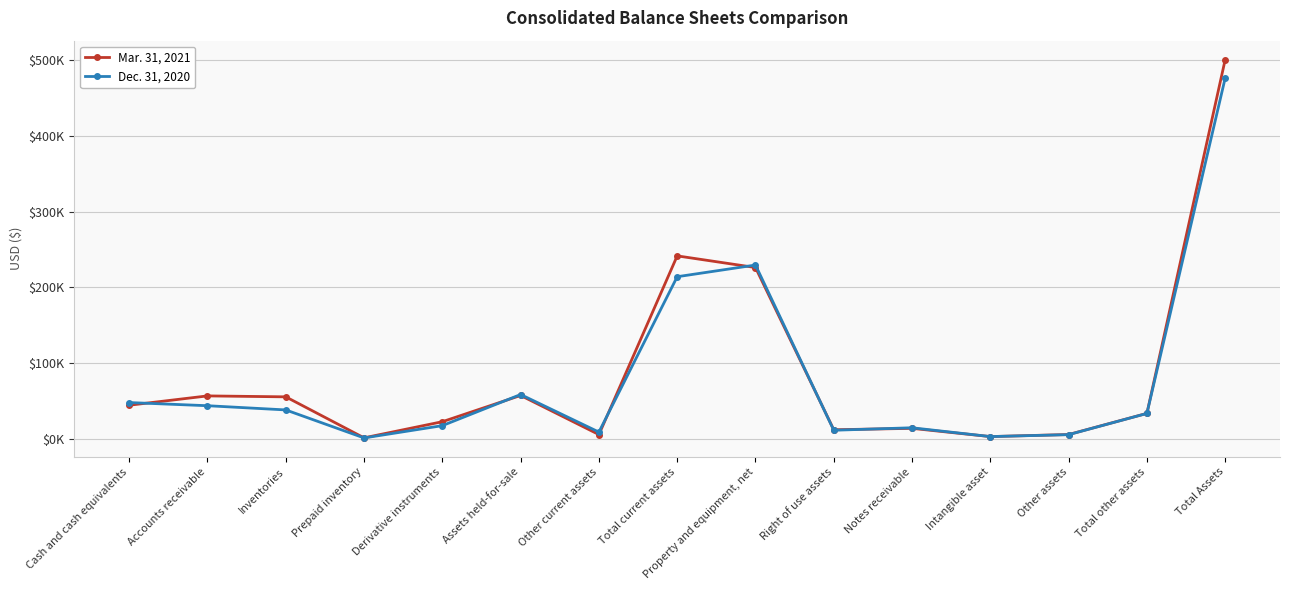

What are all the series names shown in the legend?

Mar. 31, 2021, Dec. 31, 2020